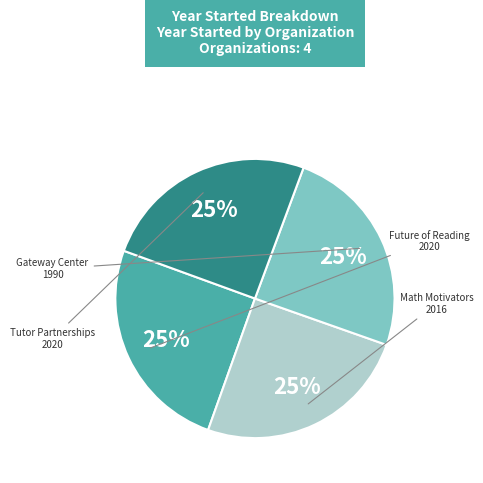

Does any single category account for the majority?

No